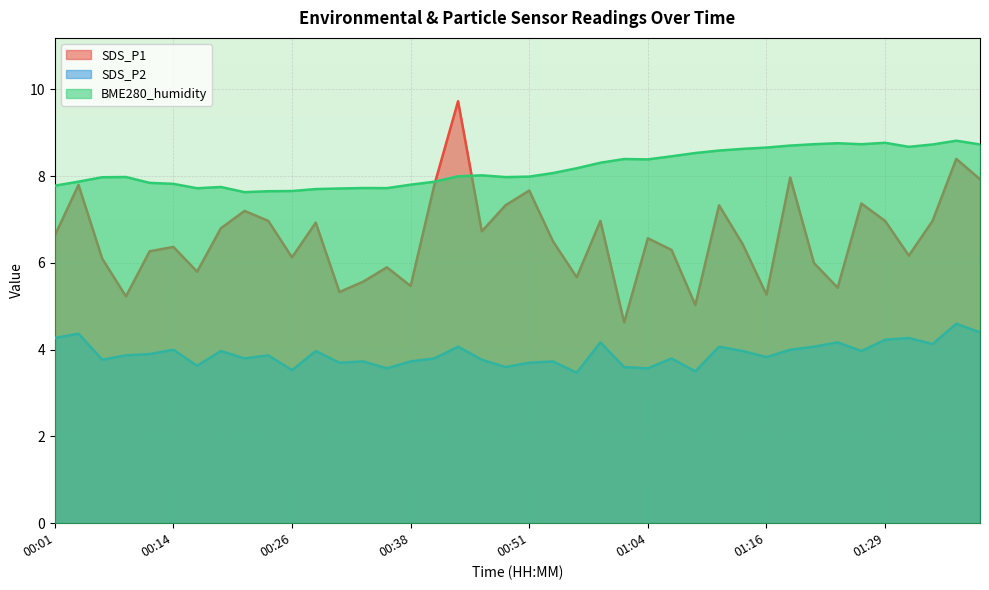

What is the value of the SDS_P2 point at the 12th from the left?

4.0